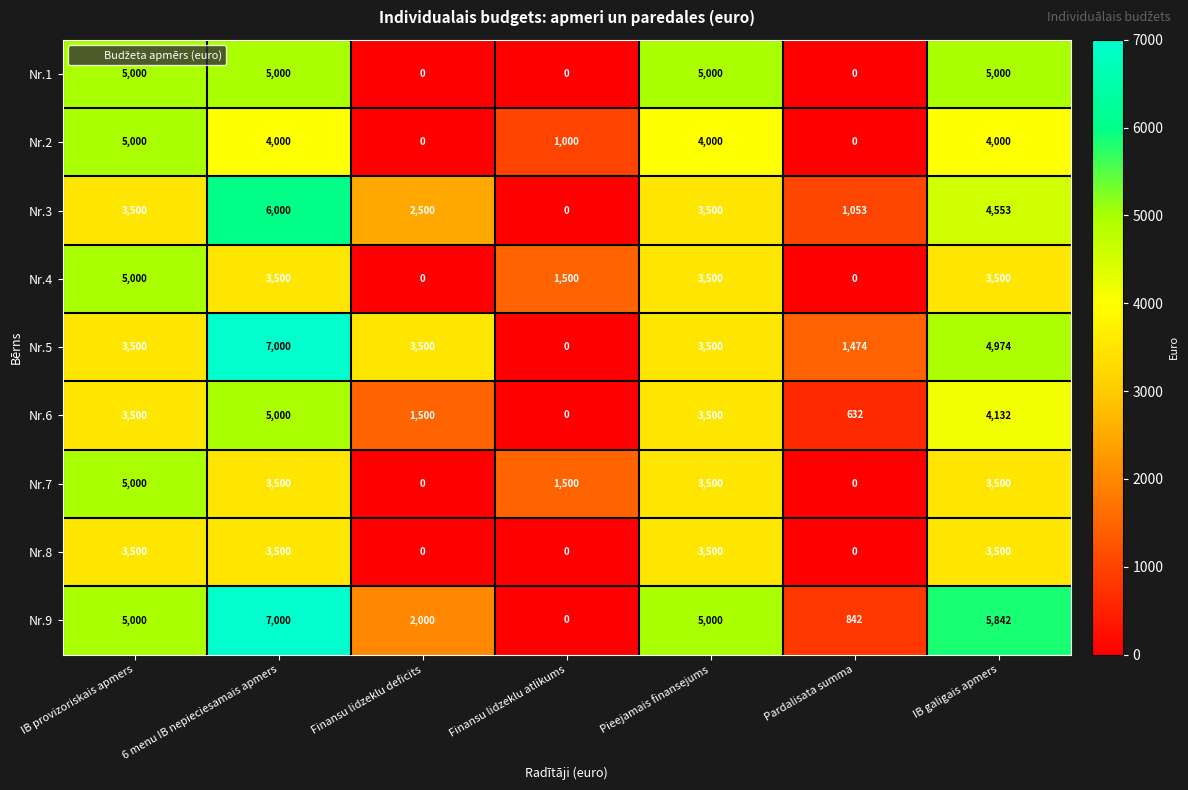

What is the sum of the Nr.7 values at Pieejamais finansejums and IB provizoriskais apmers?

8500